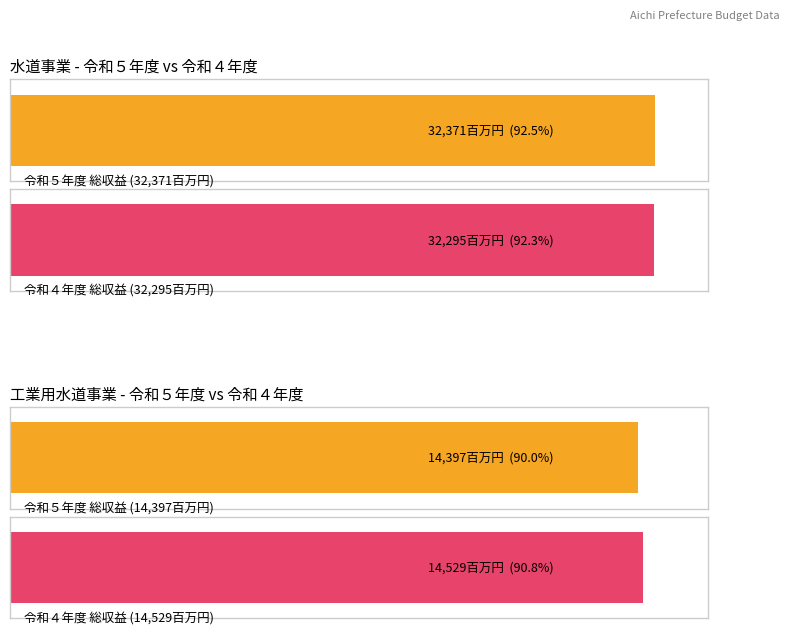

Where does the 令和４年度 series first go above 31956?

水道事業 総収益